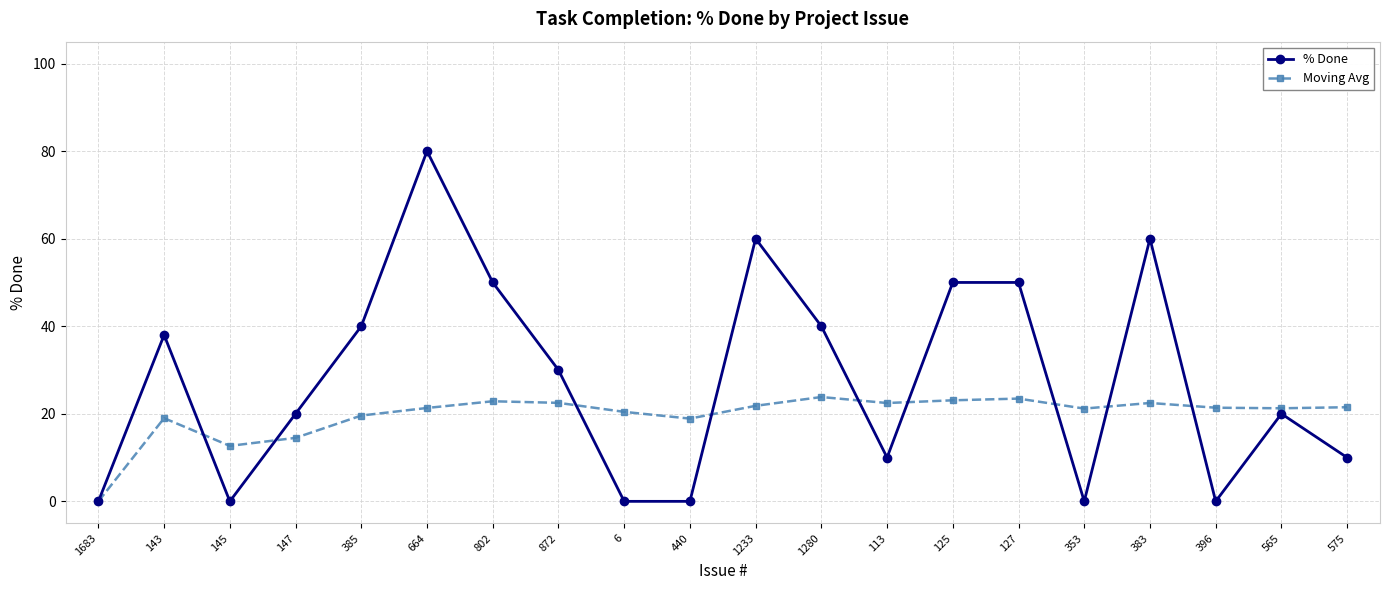

What is the sum of the % Done values at 1683 and 385?

40.0